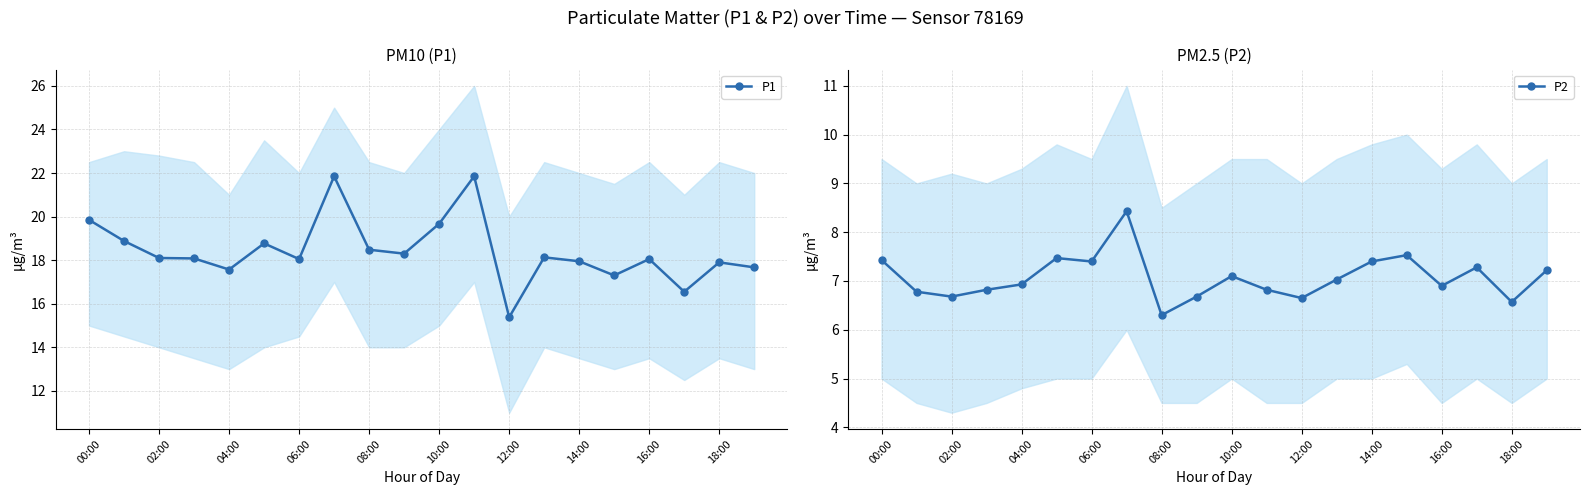

What is the label of the 20th point from the right?

00:00